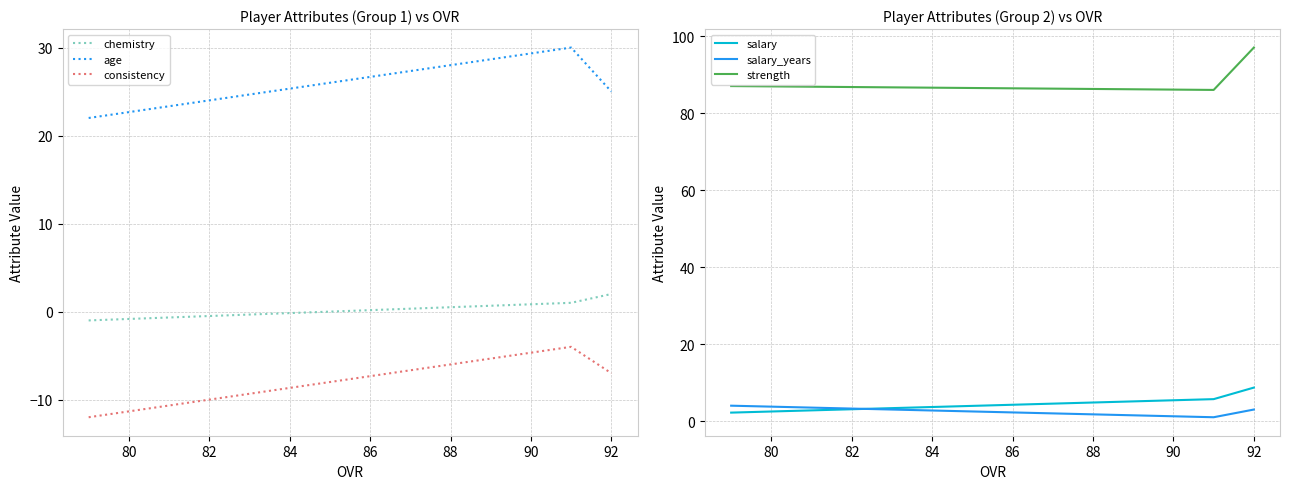

What is the highest value of the age series?

30